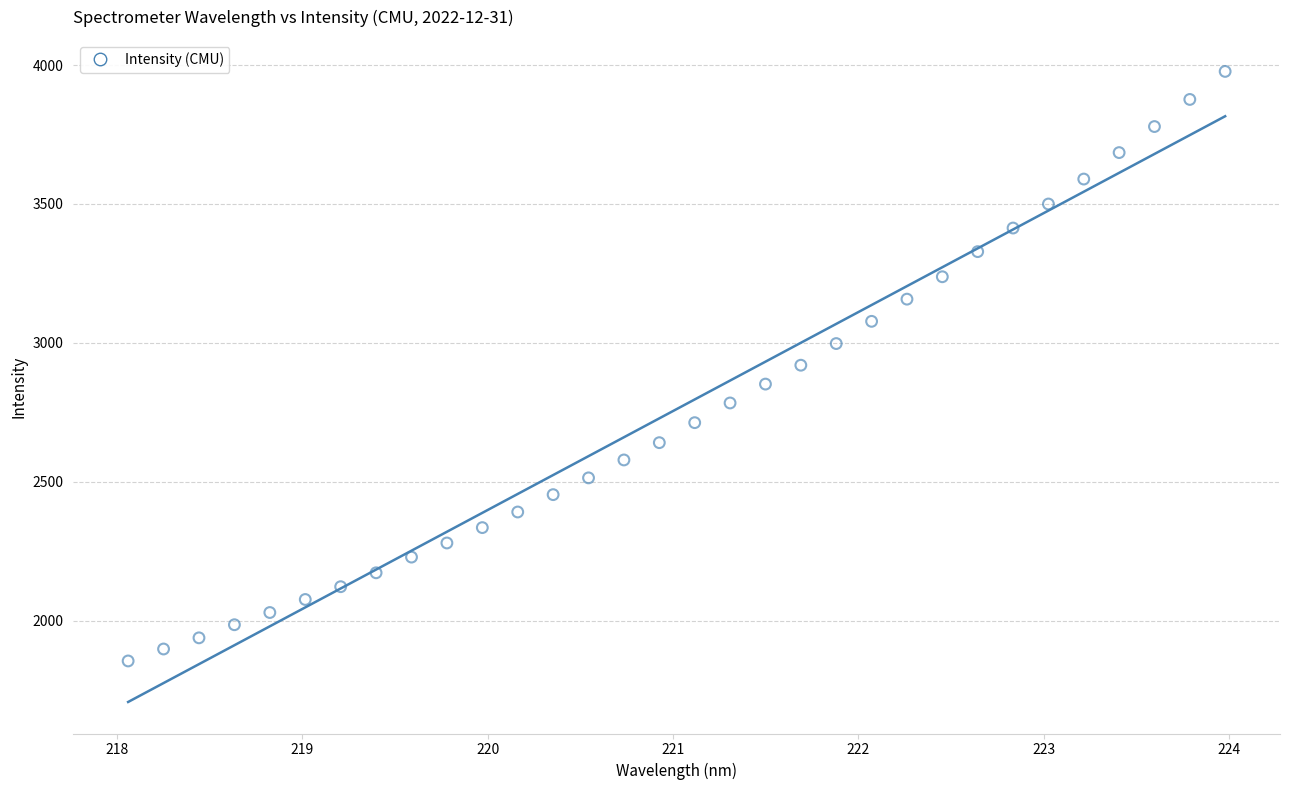

What is the range of Y values (max minus min)?

2122.7